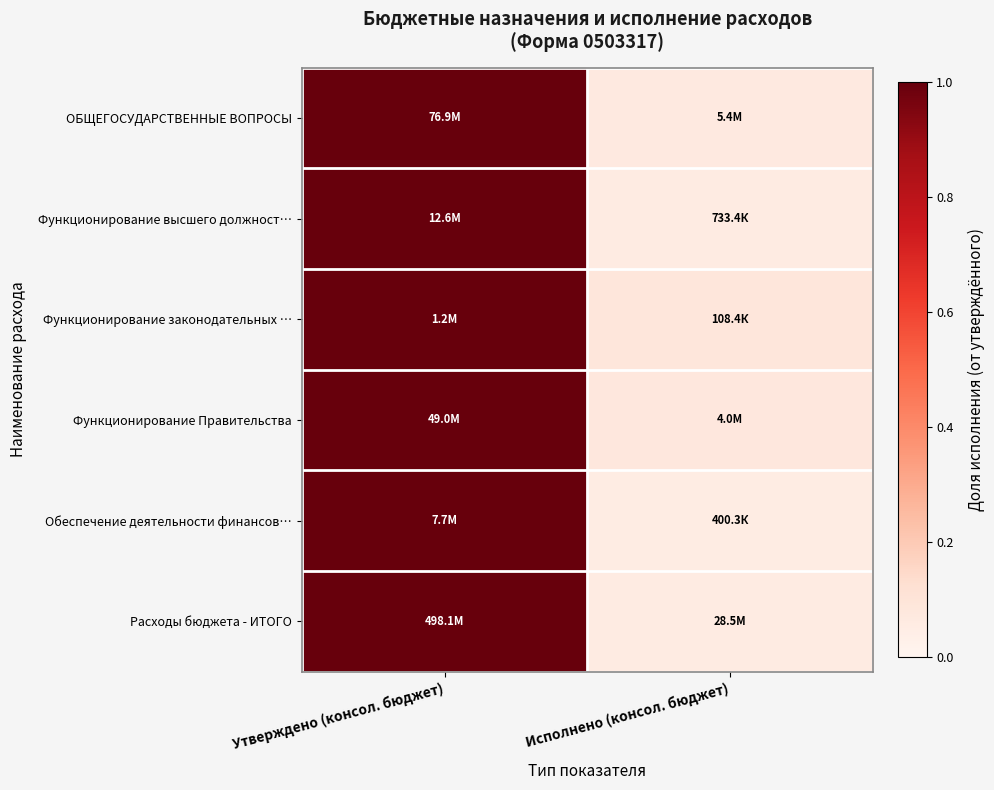

Which series has the largest total across all categories?

Функционирование законодательных …